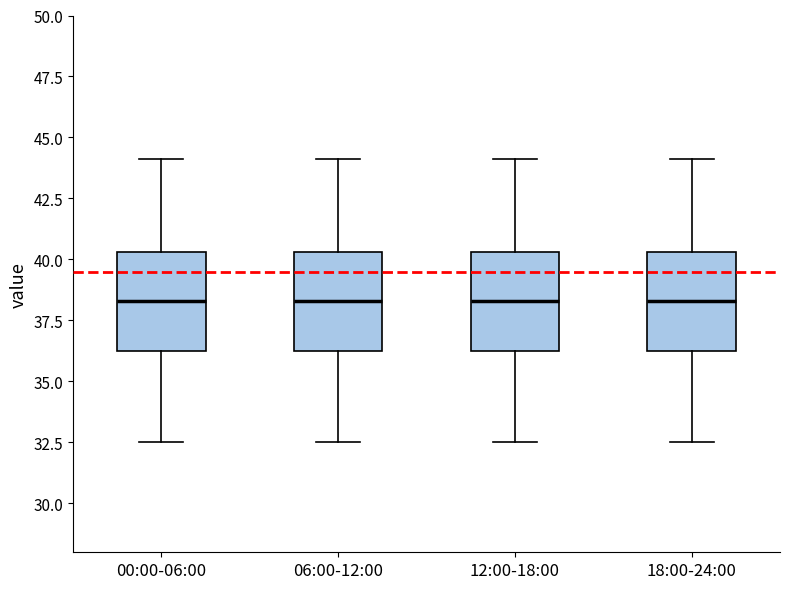

Reading left to right, read every box against the y-axis: the position of its median line, the range the box covers, and the ends of its whiskers. The values are not printed on the chart, so give them approximately, as read against the axis.

00:00-06:00: median 38.5, box 36.0 to 40.5, whiskers 32.5 to 44.0
06:00-12:00: median 38.5, box 36.0 to 40.5, whiskers 32.5 to 44.0
12:00-18:00: median 38.5, box 36.0 to 40.5, whiskers 32.5 to 44.0
18:00-24:00: median 38.5, box 36.0 to 40.5, whiskers 32.5 to 44.0